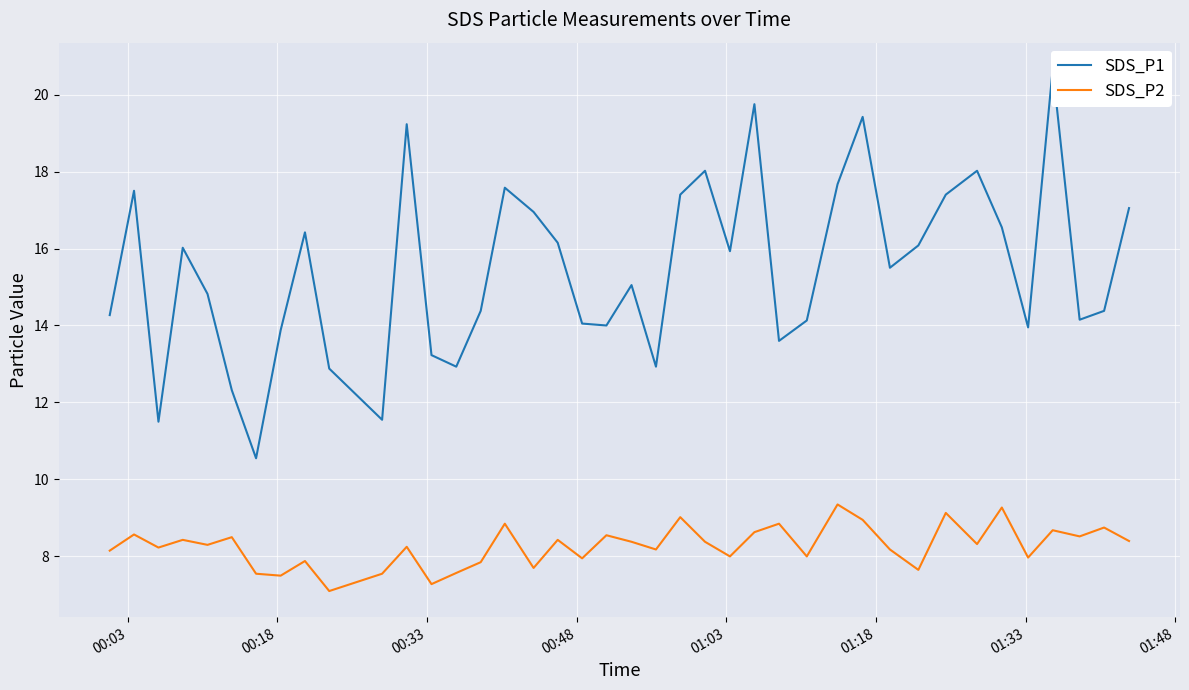

The SDS_P1 series shows 7.2 at 38. True or false?

False